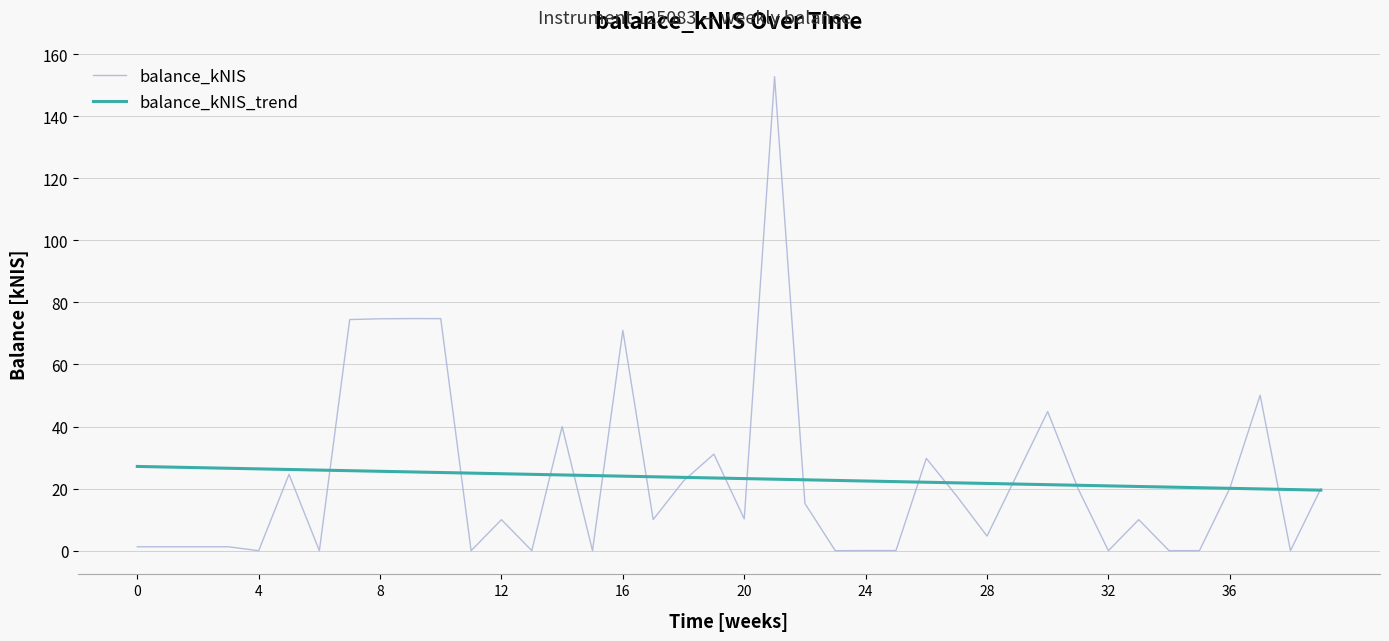

What is the difference between the maximum and minimum values in the balance_kNIS_trend series?

7.6